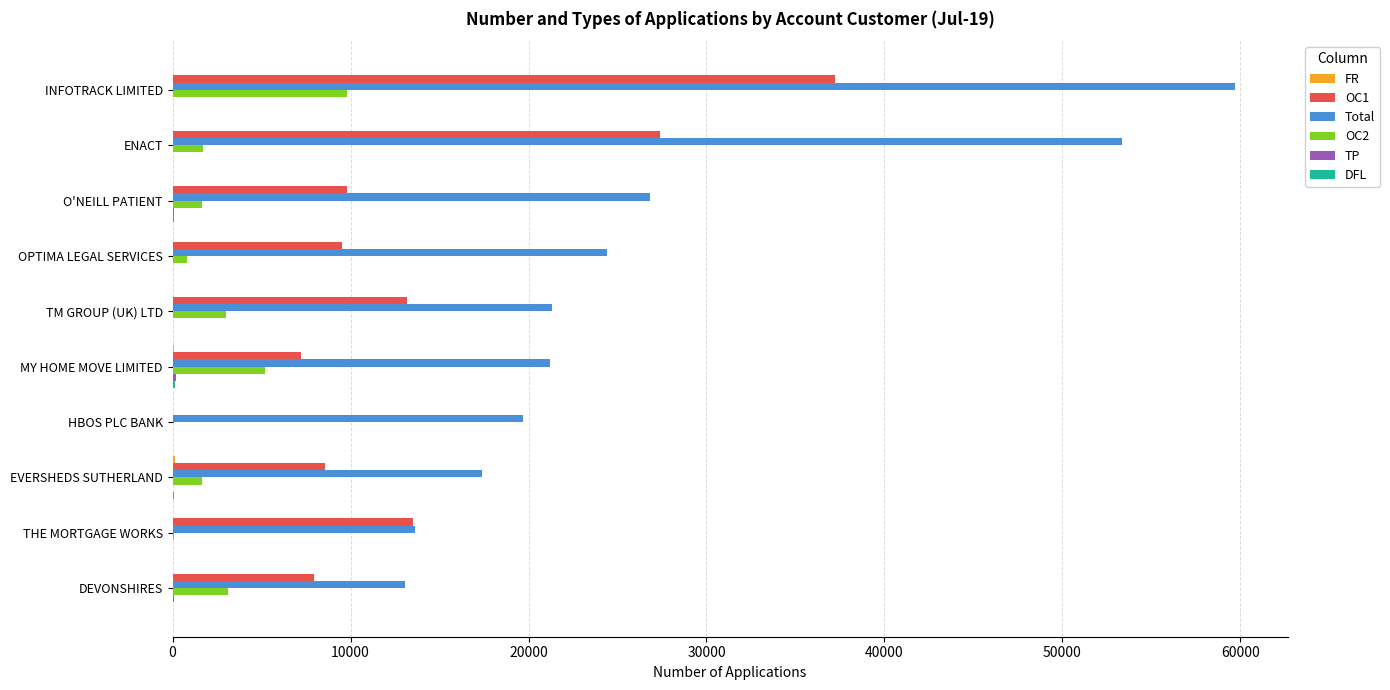

What is the sum of all Total values?

270553